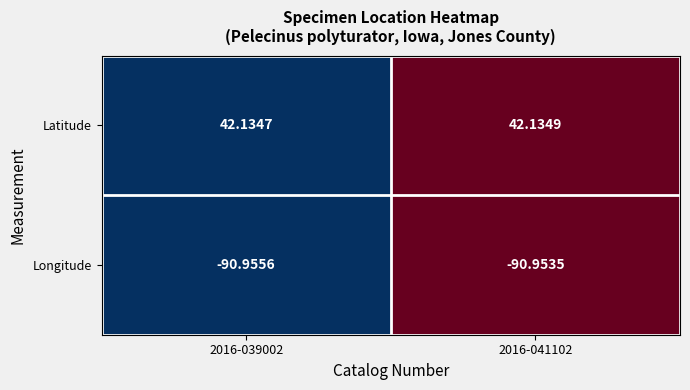

At 2016-039002, list the series in order from largest to smallest.

Latitude, Longitude